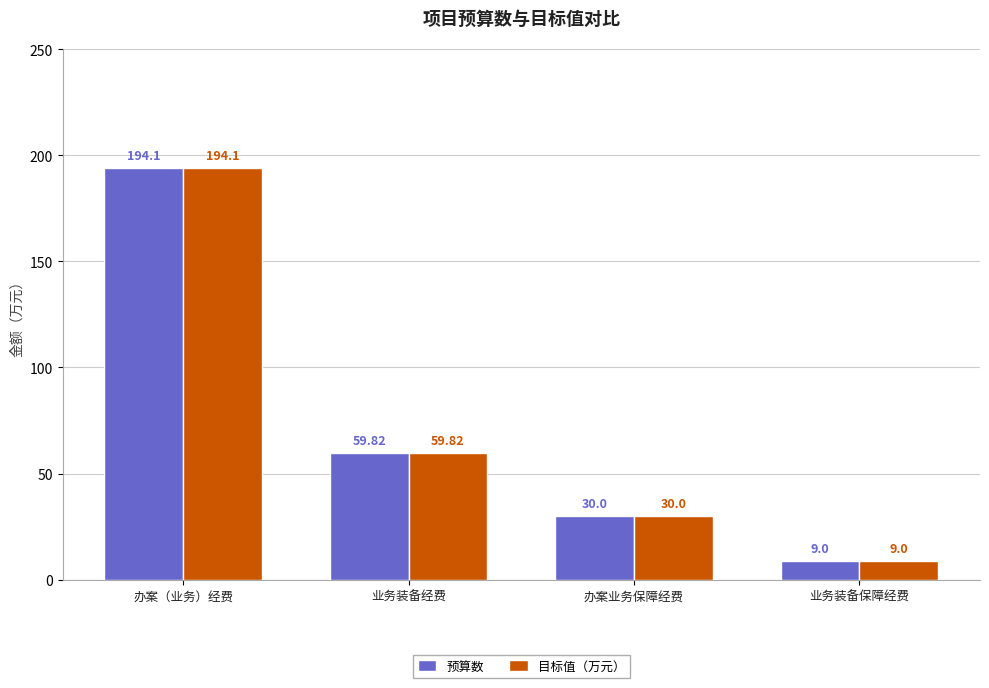

What is the difference between the second highest and minimum values in the 预算数 series?

50.8